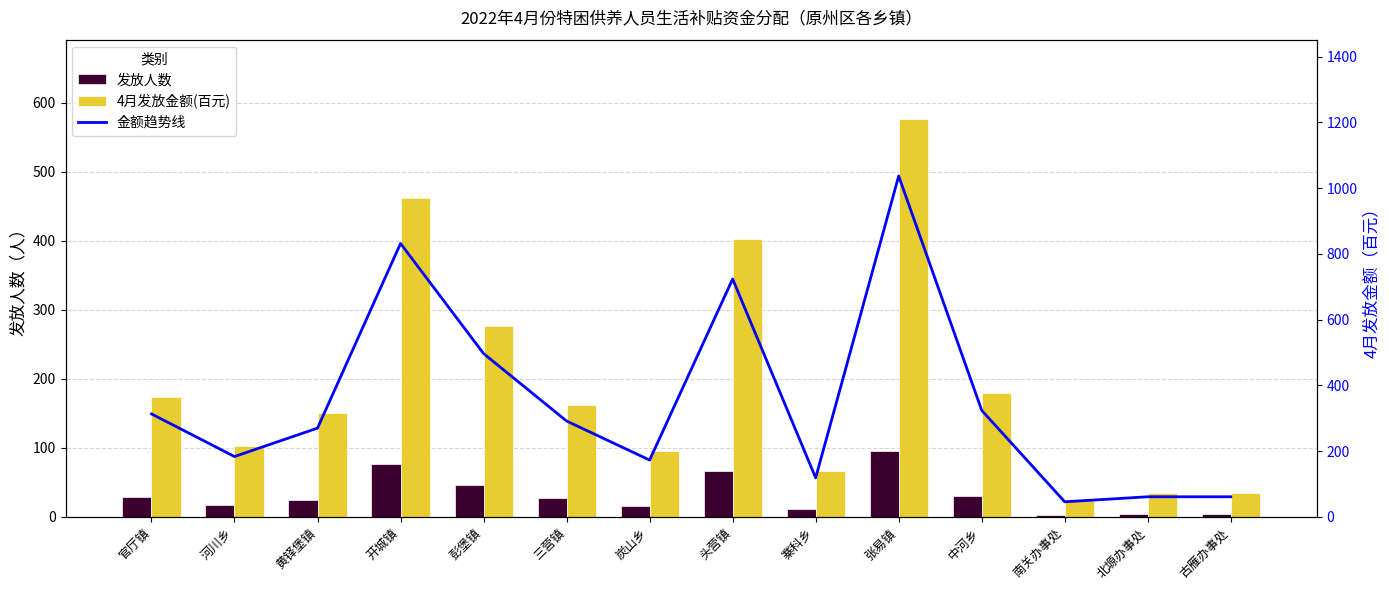

Which series has the largest range (max minus min)?

金额趋势线